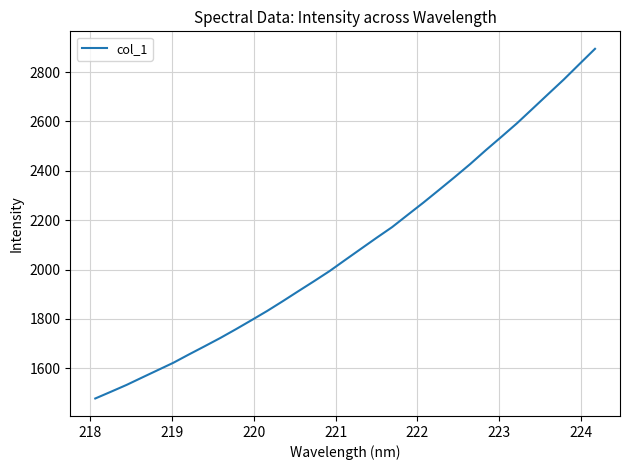

What is the greatest value displayed?

2894.6